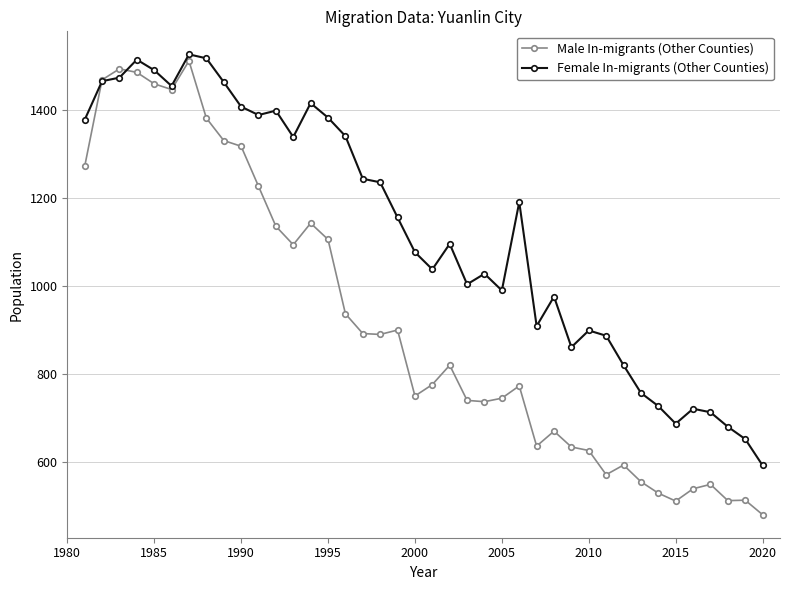

Which series has the largest total across all categories?

Female In-migrants (Other Counties)